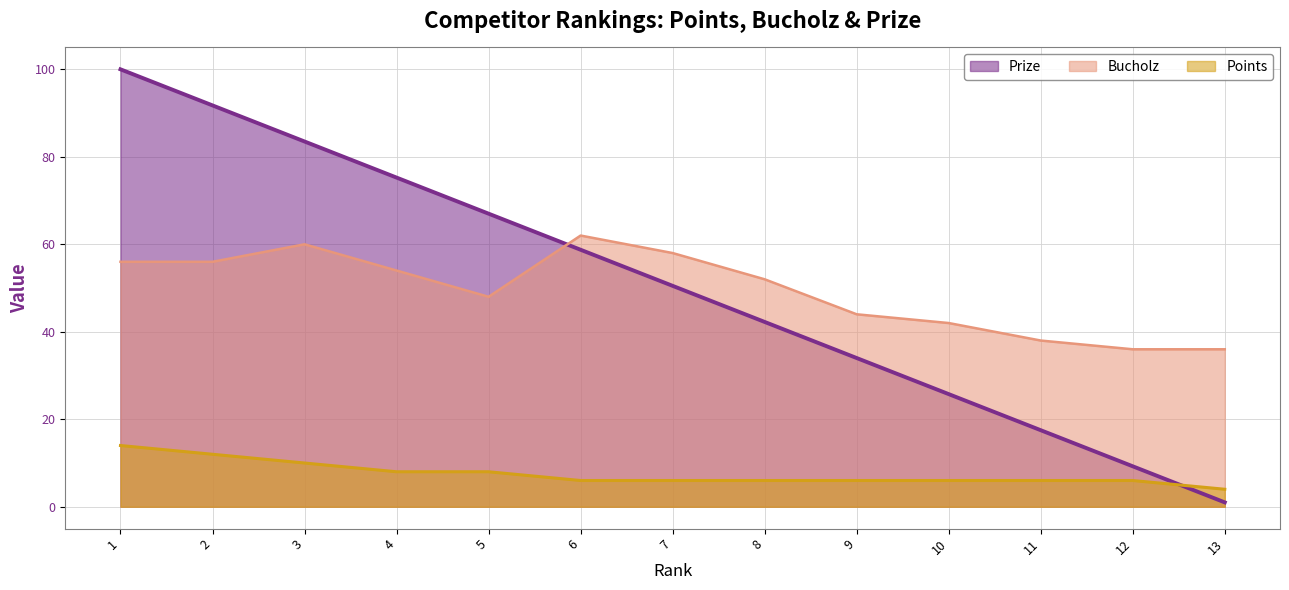

Count the number of categories in the chart.

13